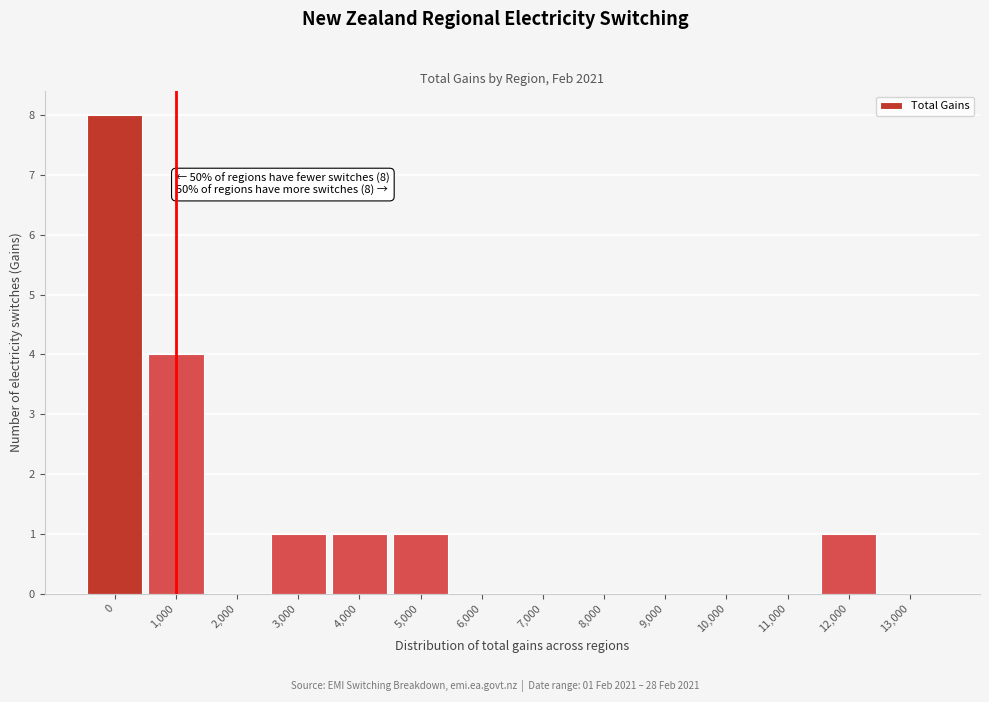

Reading left to right, extract all data points from this chart.

0=8	1,000=4	2,000=0	3,000=1	4,000=1	5,000=1	6,000=0	7,000=0	8,000=0	9,000=0	10,000=0	11,000=0	12,000=1	13,000=0